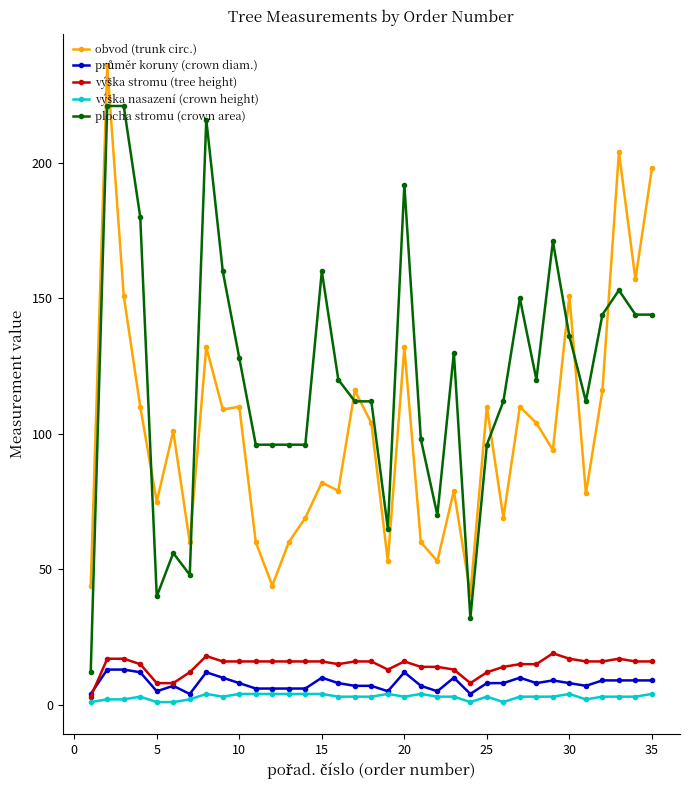

Which series has the largest range (max minus min)?

plocha stromu (crown area)